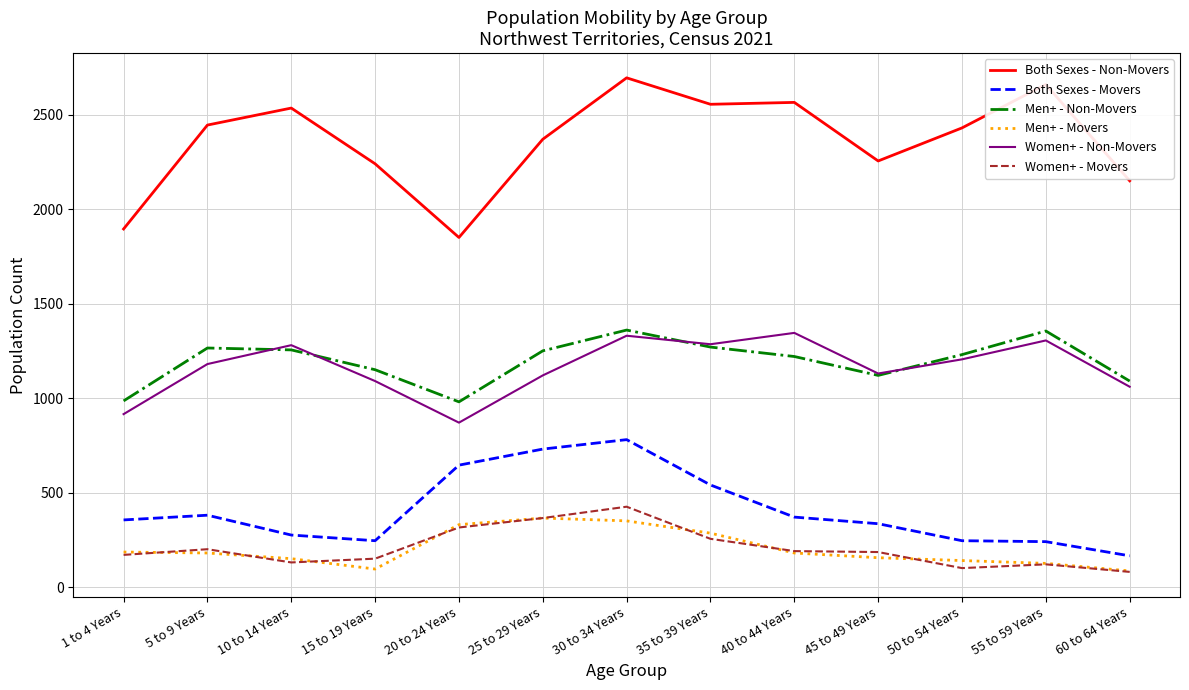

What position from the right is 15 to 19 Years?

10